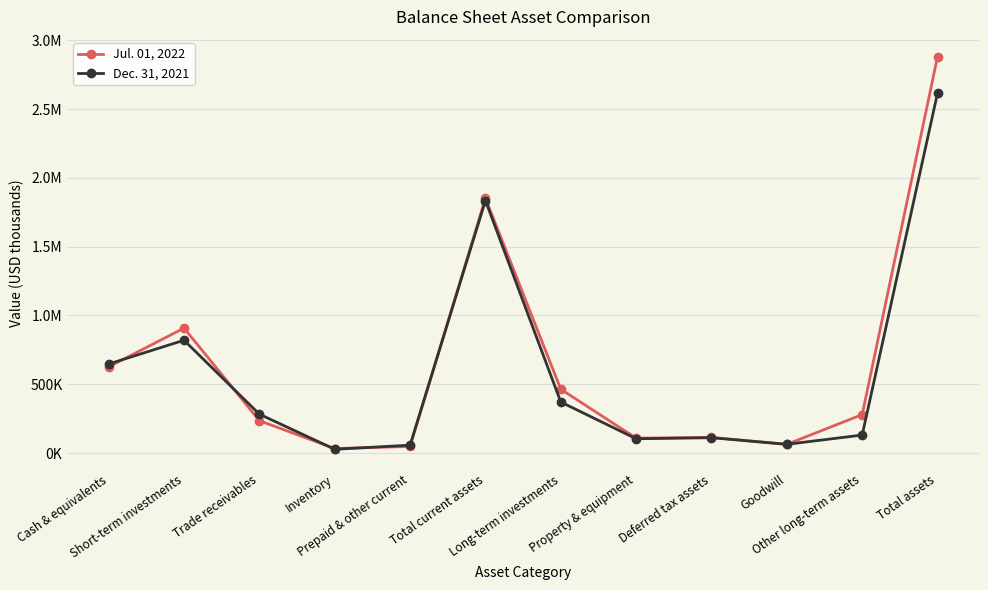

Where do Dec. 31, 2021 and Jul. 01, 2022 first cross each other?

Cash & equivalents and Short-term investments